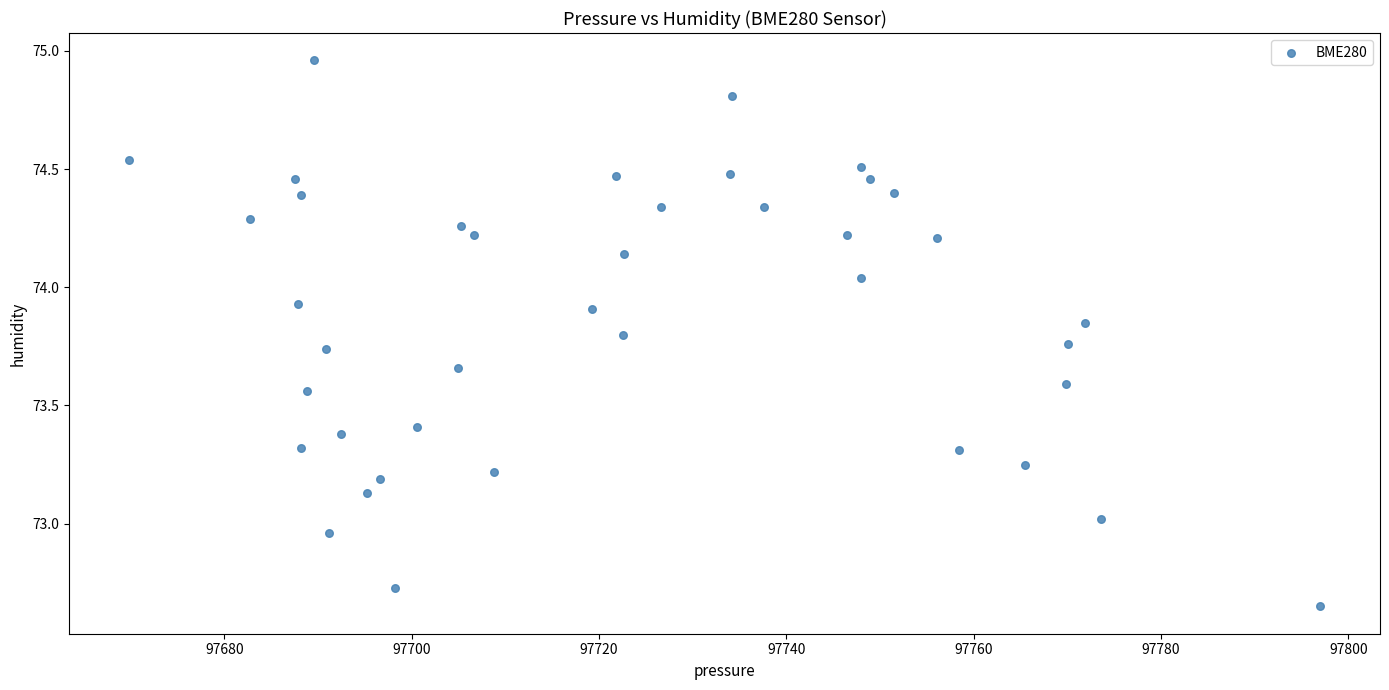

What is the range of Y values (max minus min)?

2.3